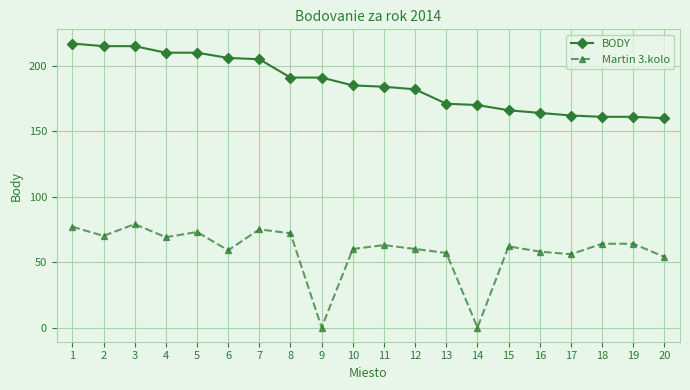

What is the maximum value shown in the chart?

217